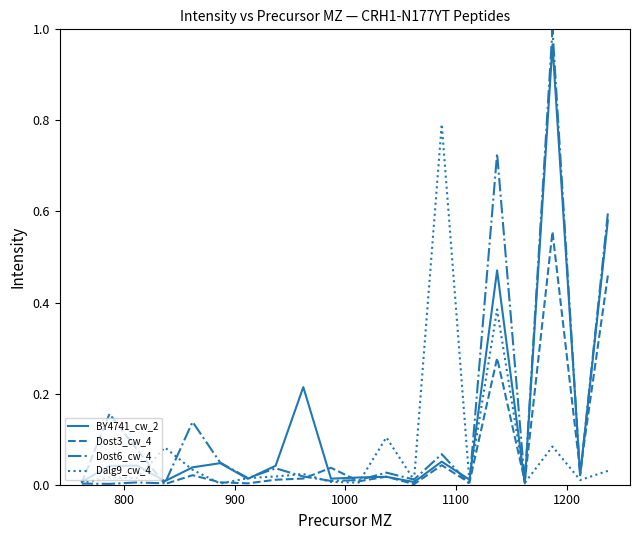

What is the average value of the Dalg9_cw_4 series?

0.1